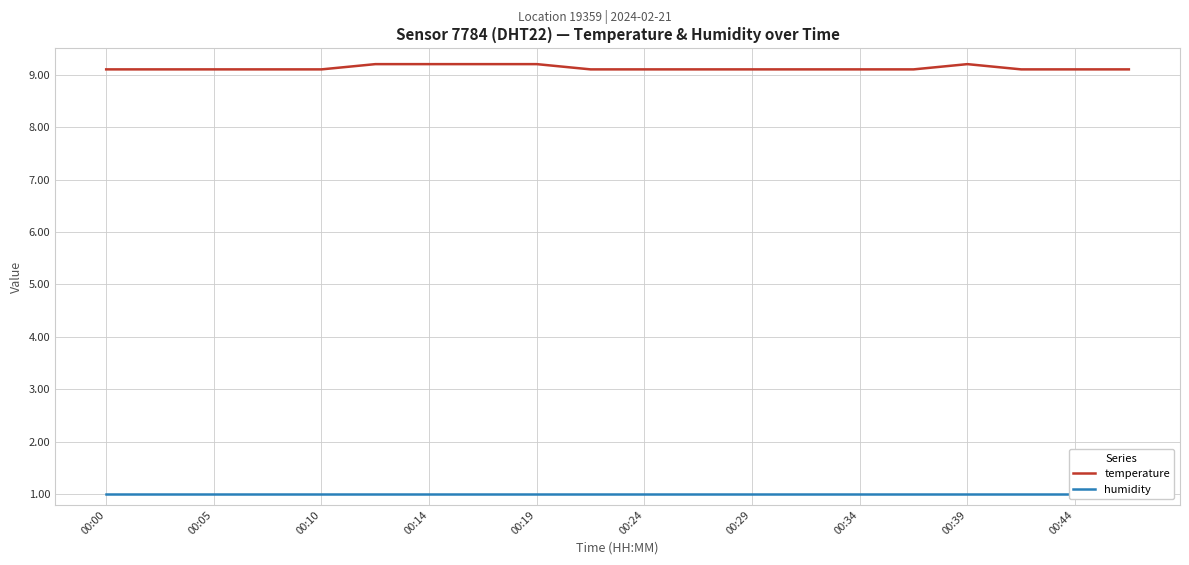

Rank the series by their average value, from highest to lowest.

temperature, humidity